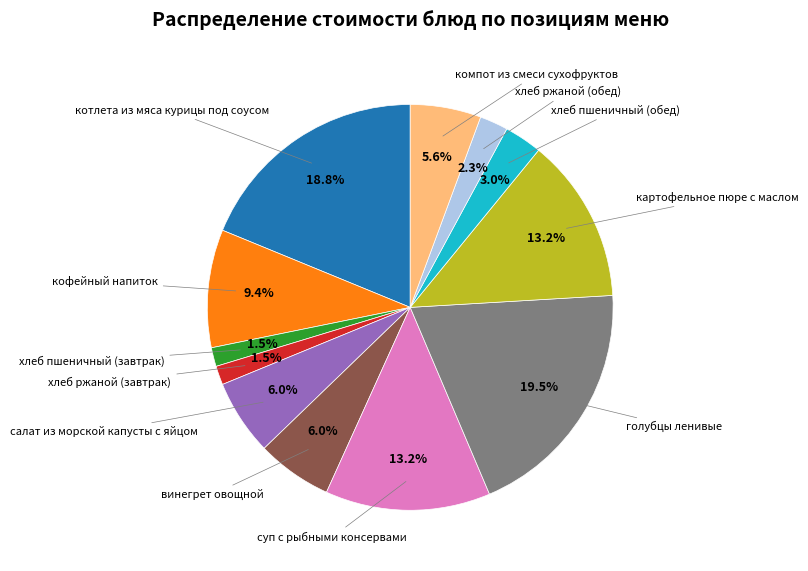

Does any single category account for the majority?

No